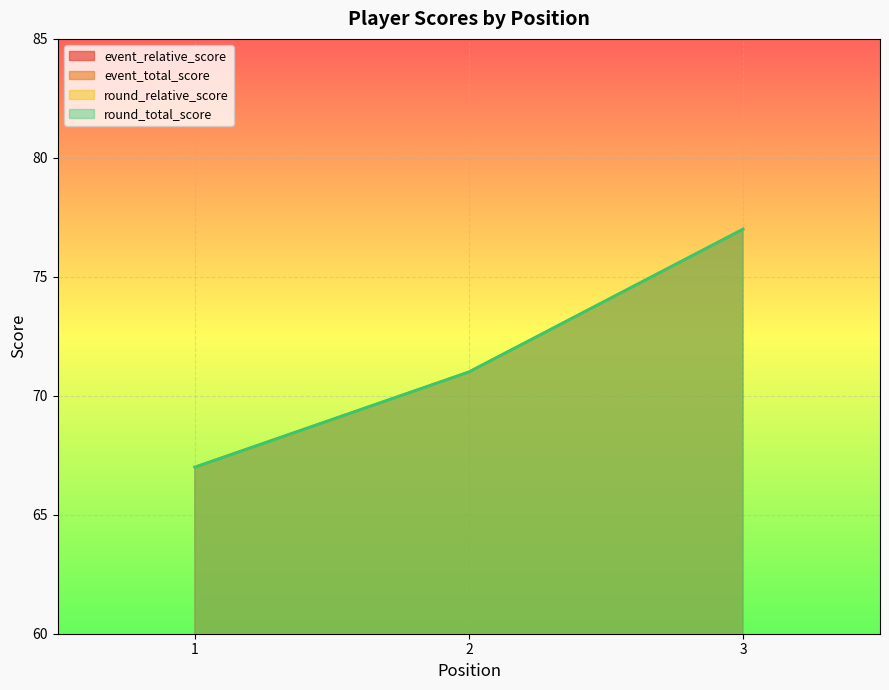

The value of event_relative_score at 2 is 15. True or false?

True